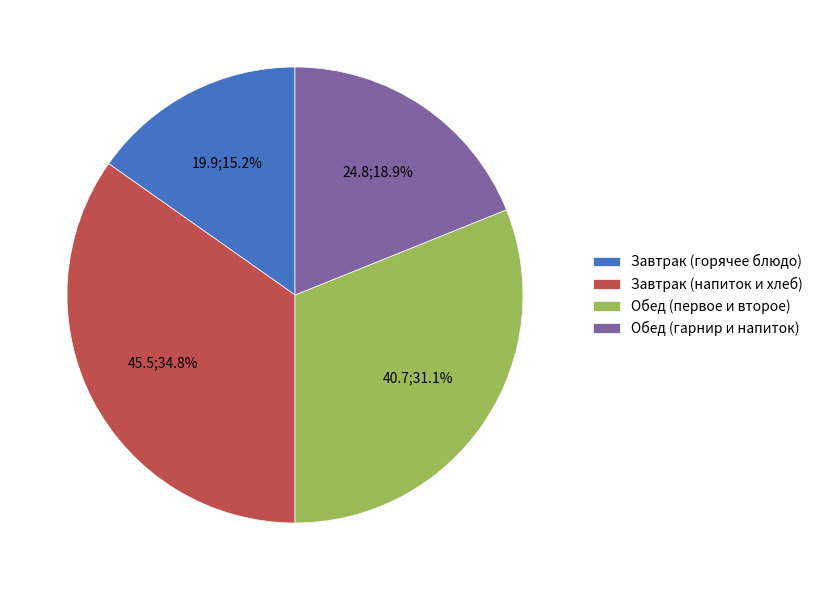

Which slice is the smallest?

Завтрак (горячее блюдо)